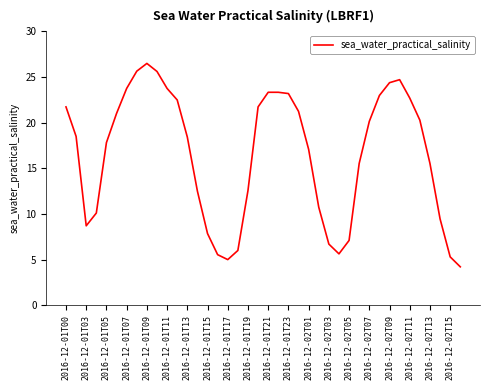

What is the difference between the maximum and minimum values?

22.3